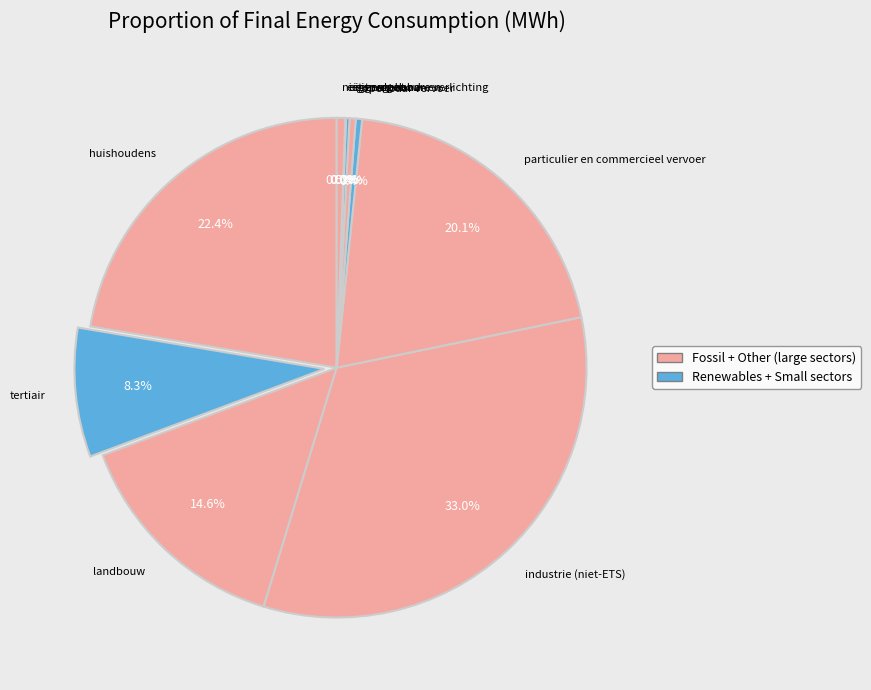

How much of the chart is everything except particulier en commercieel vervoer?

79.9%